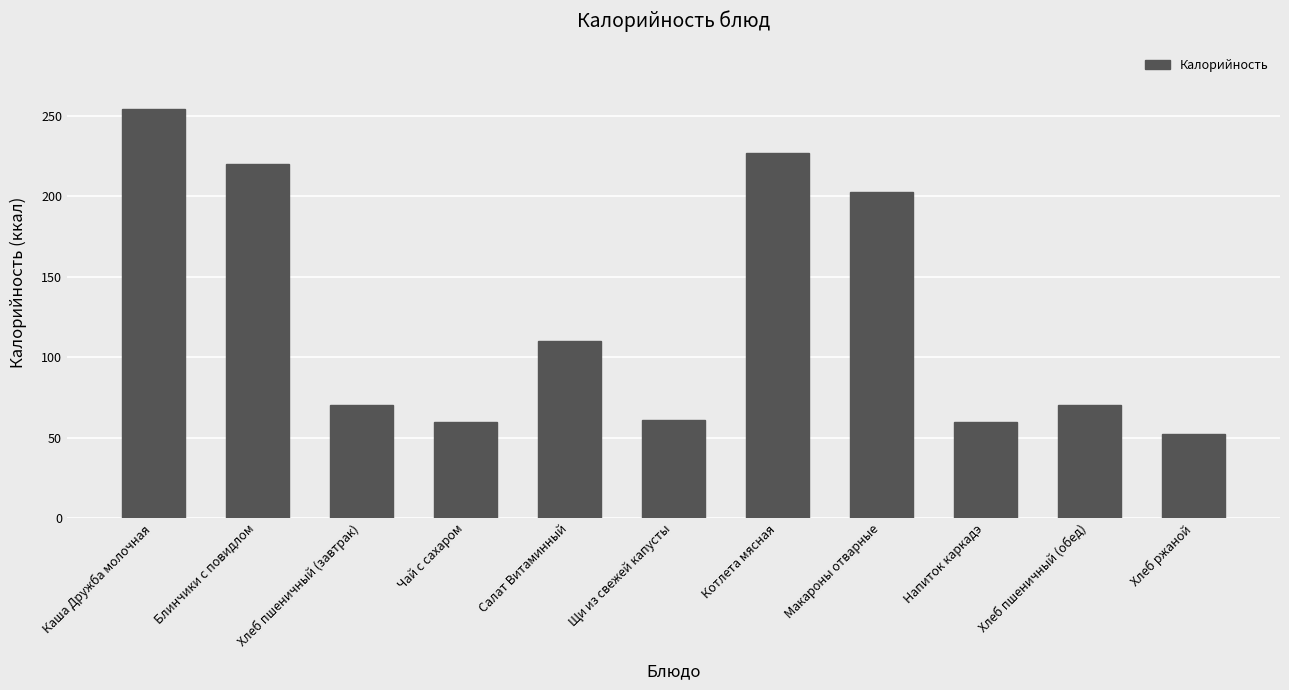

Read the value at Каша Дружба молочная.

254.5